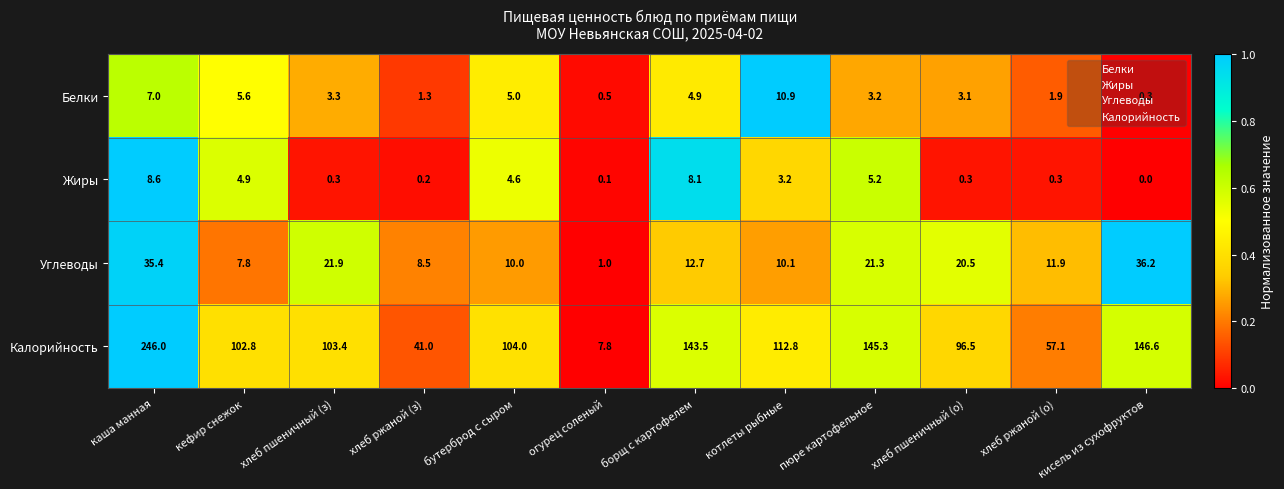

Which series has the largest range (max minus min)?

Калорийность